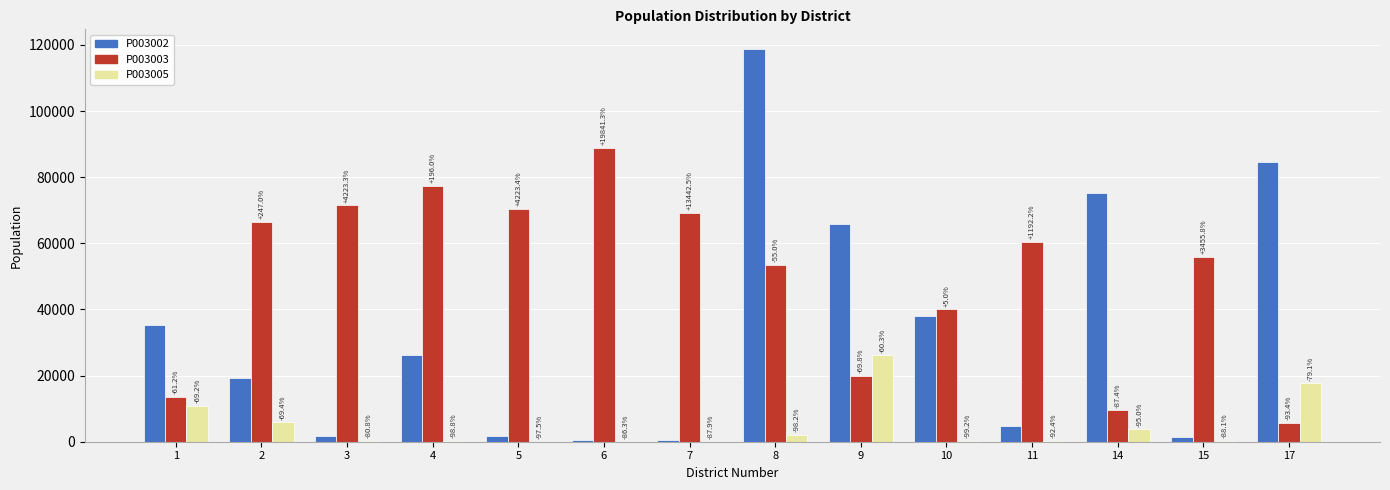

Are the bars horizontal?

No